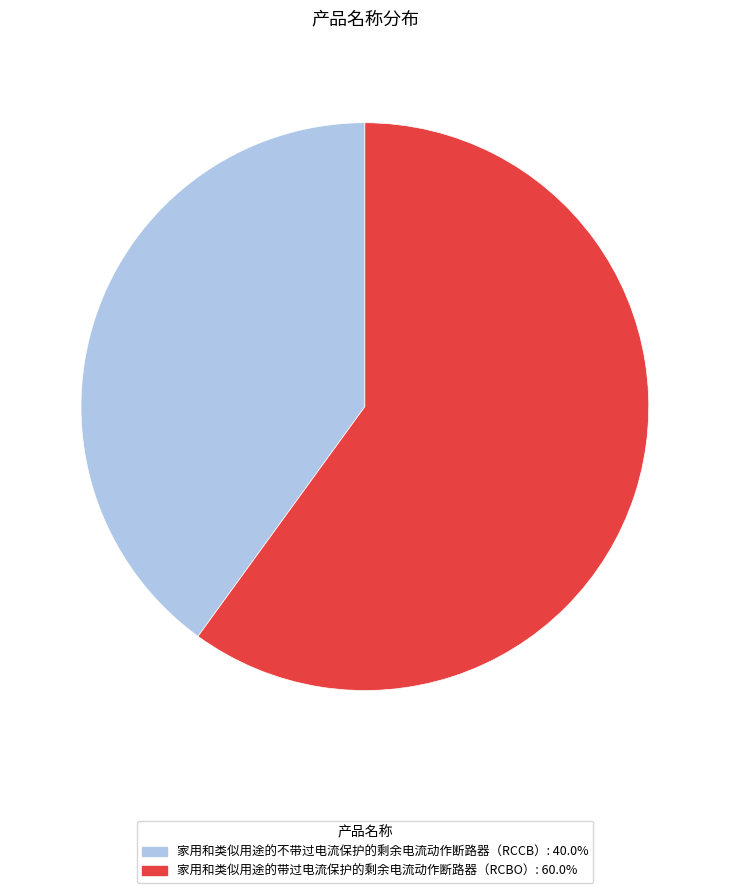

How many slices are in this pie chart?

2